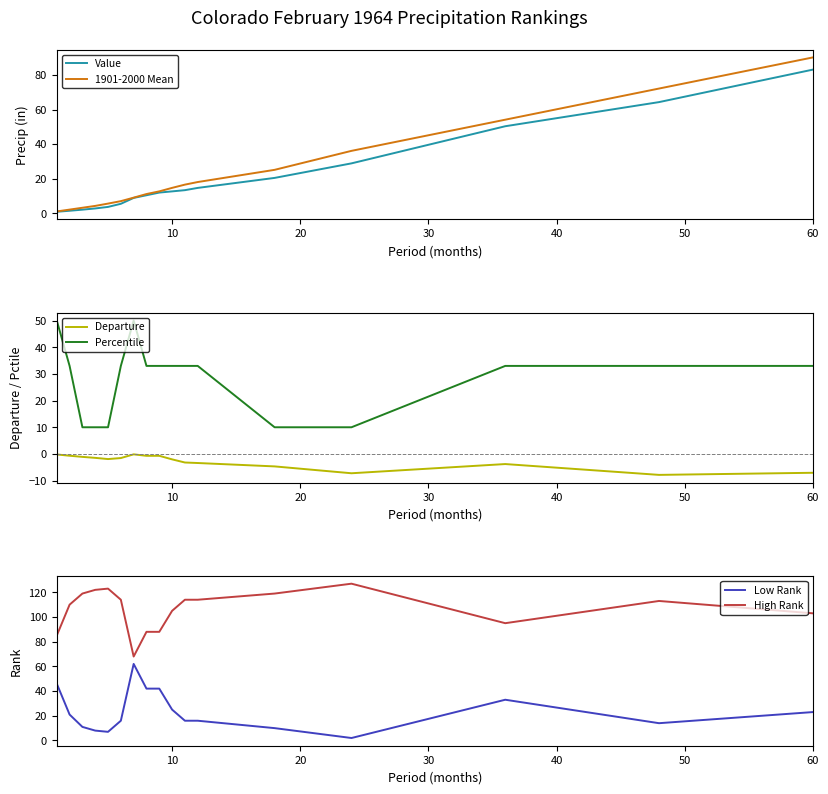

How many times do 1901-2000 Mean and Low Rank cross each other?

1